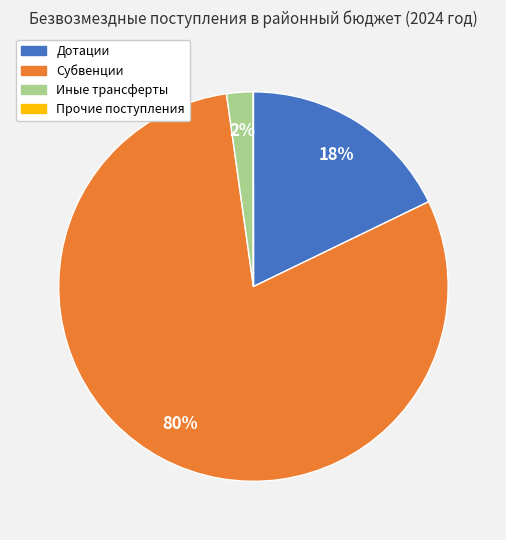

Which has a higher value, Иные трансферты or Субвенции?

Субвенции